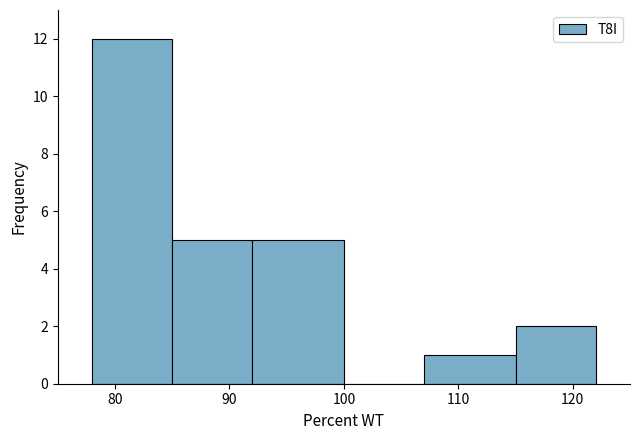

Which range on the x-axis has the tallest bar?

78 to 85